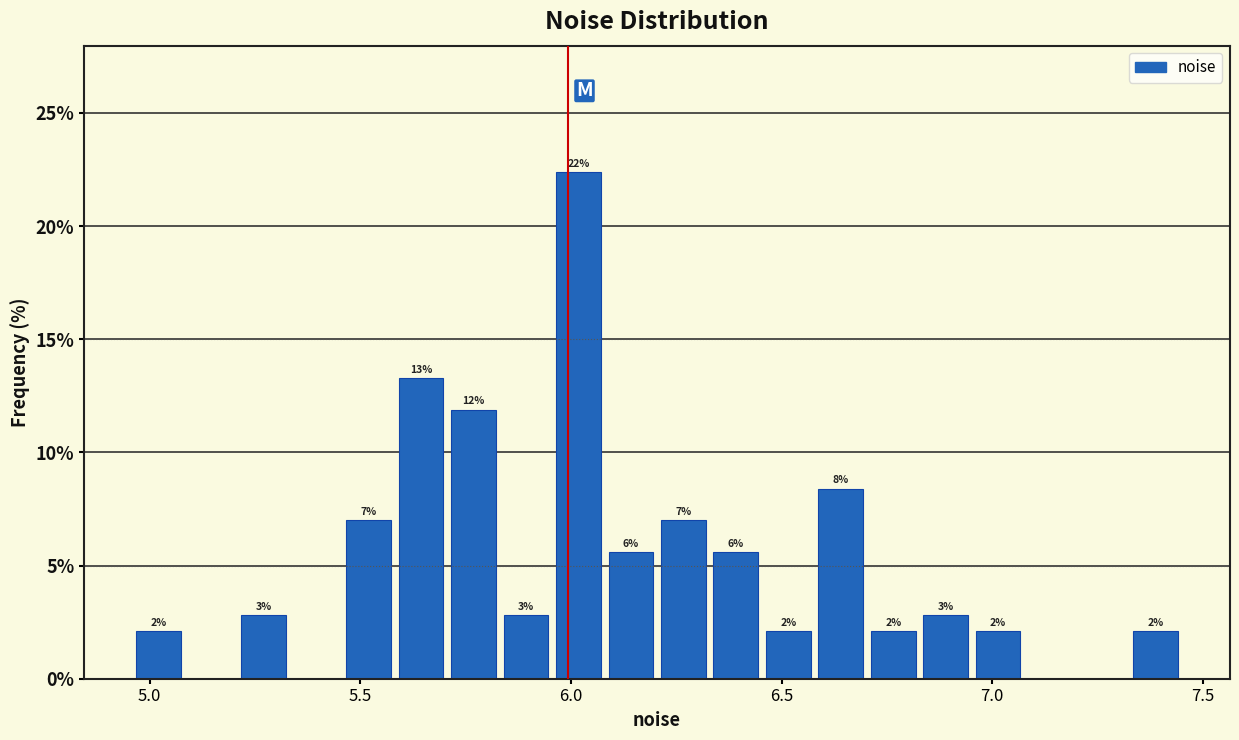

Around what value on the x-axis is the tallest bar? Give the approximate position of its centre, as read against the axis.

6.00